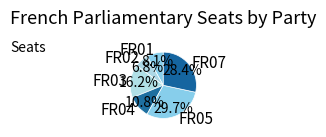

To the nearest percent, what portion does FR05 represent?

30%